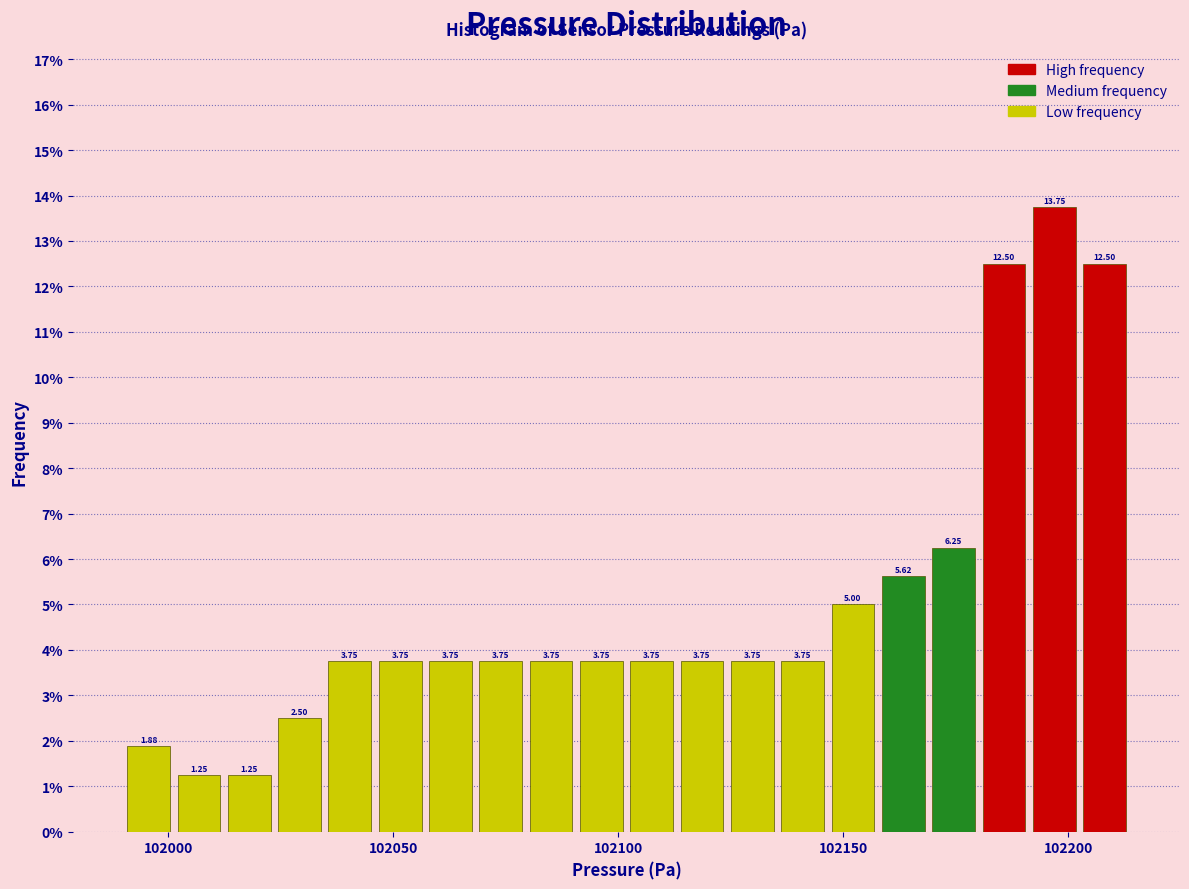

Around what value on the x-axis is the tallest bar? Give the approximate position of its centre, as read against the axis.

102195